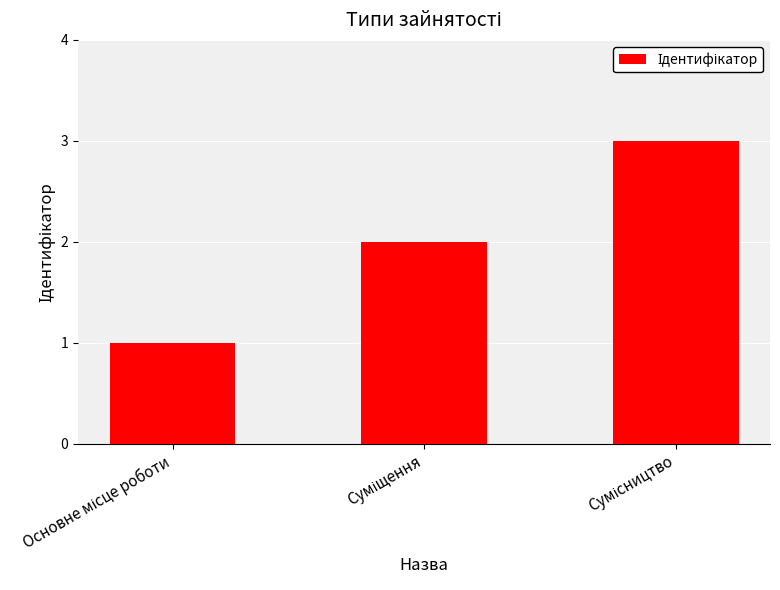

Are the bars horizontal?

No